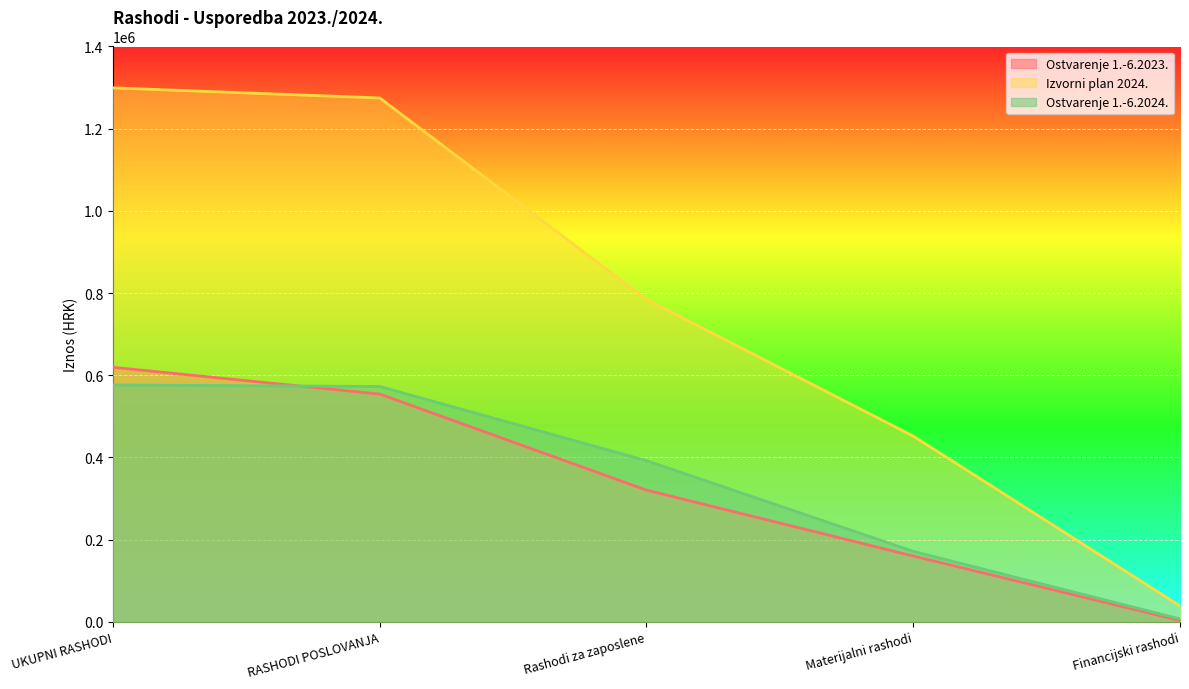

What is the average value of the Ostvarenje 1.-6.2023. series?

331424.2